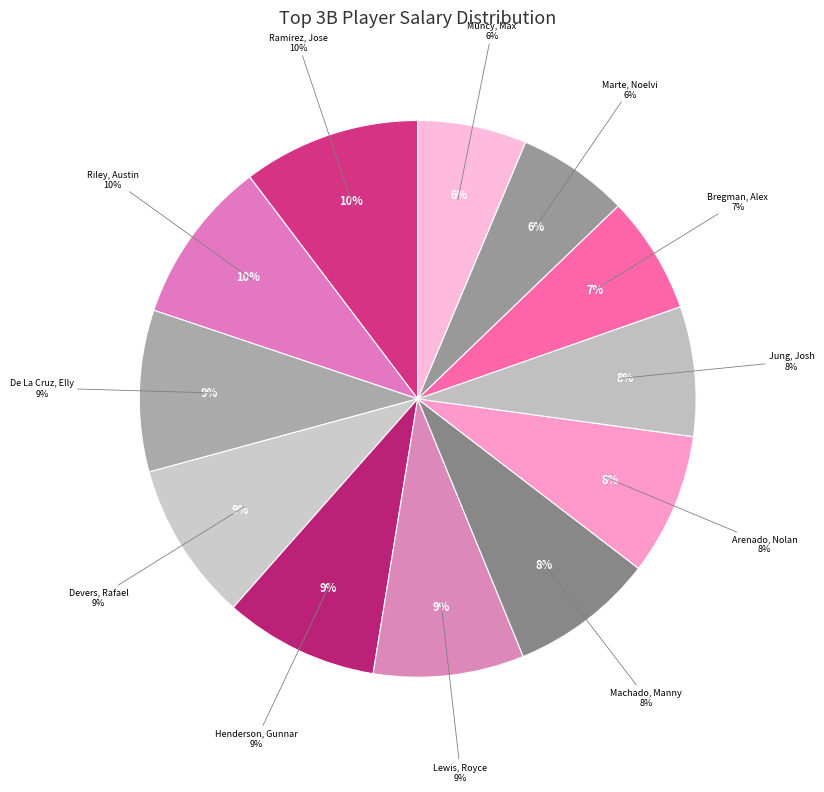

Count the number of slices in the pie.

12